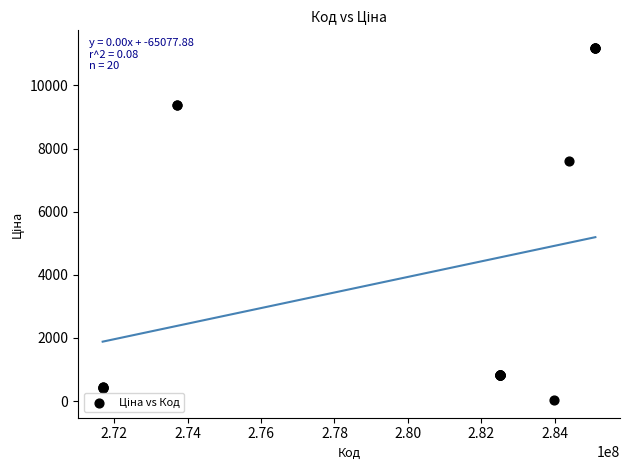

What Y value in the scatter plot is closest to 5610?

7596.5